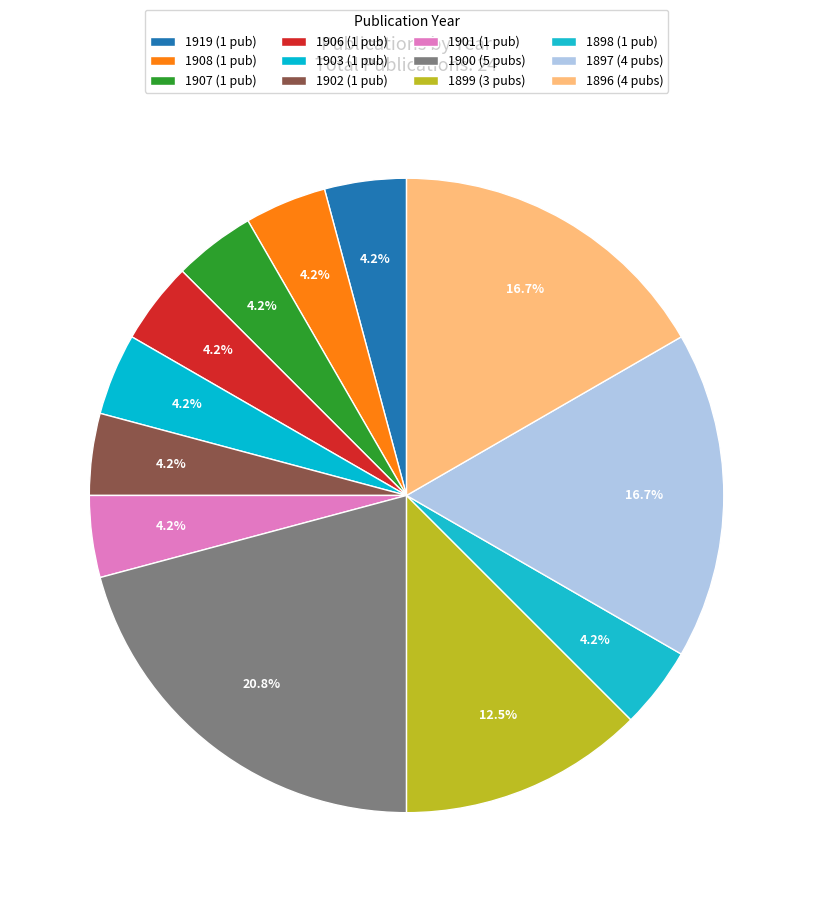

Count the number of slices in the pie.

12